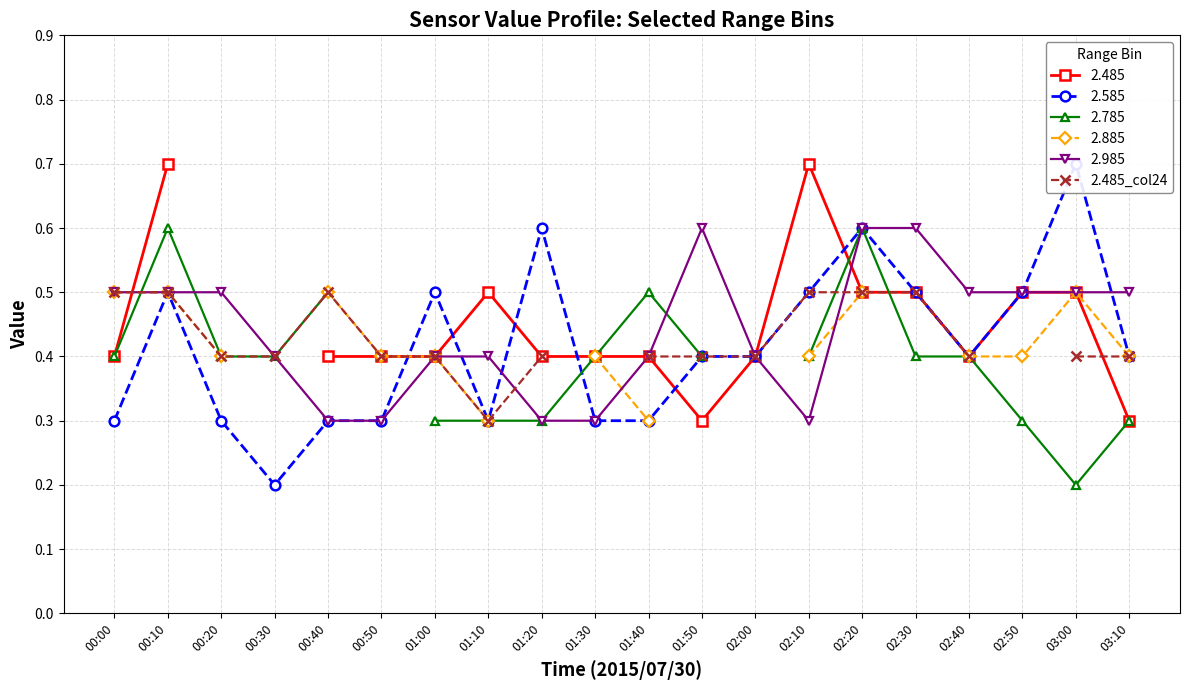

True or false: 2.985 has more than 0 interior local peaks.

True